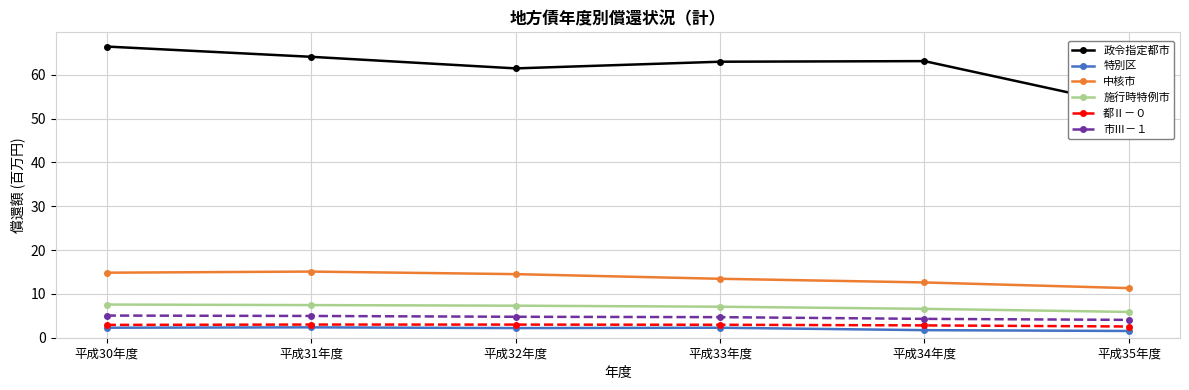

The 施行時特例市 series shows 7.4 at 平成31年度. True or false?

True